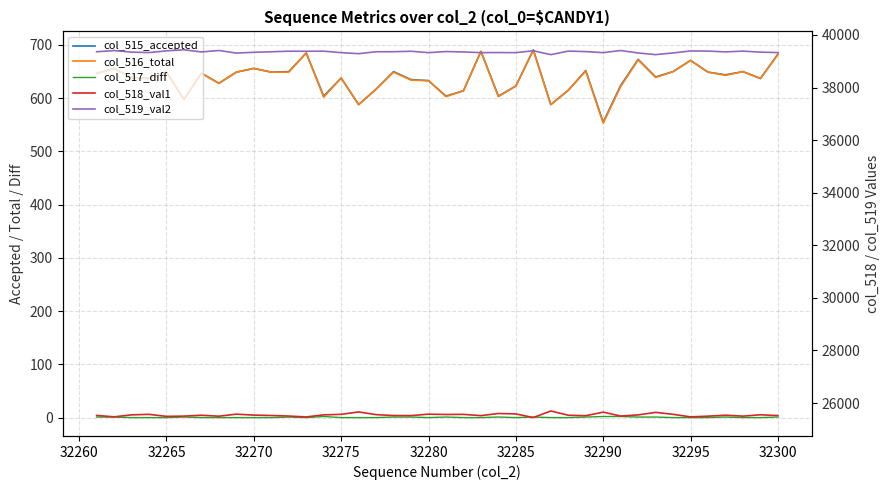

Which series has the largest total across all categories?

col_519_val2